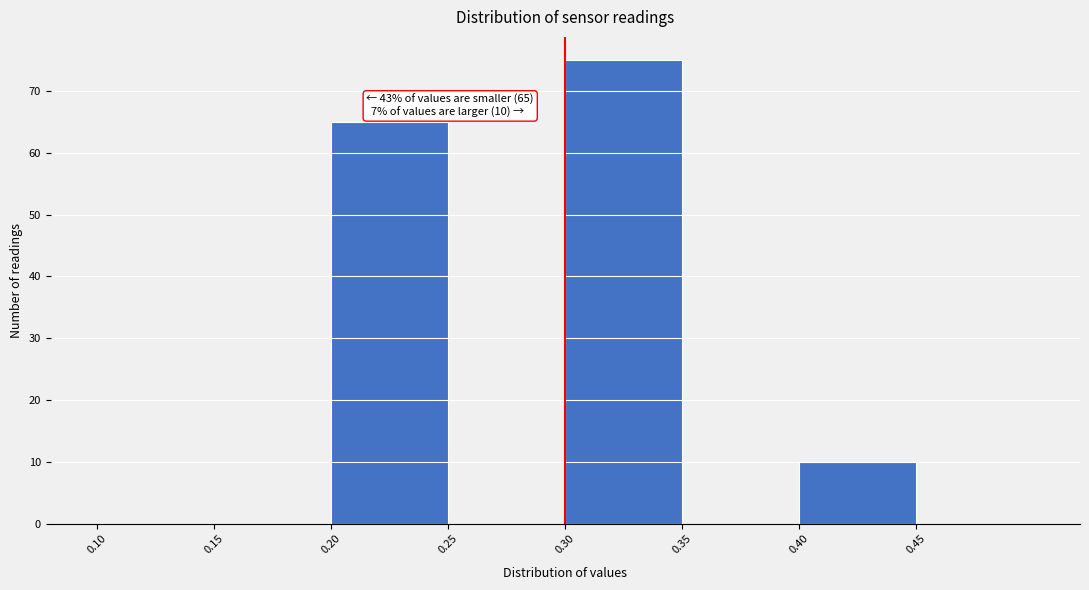

Over which range of the x-axis is the bar tallest?

0.30 to 0.35